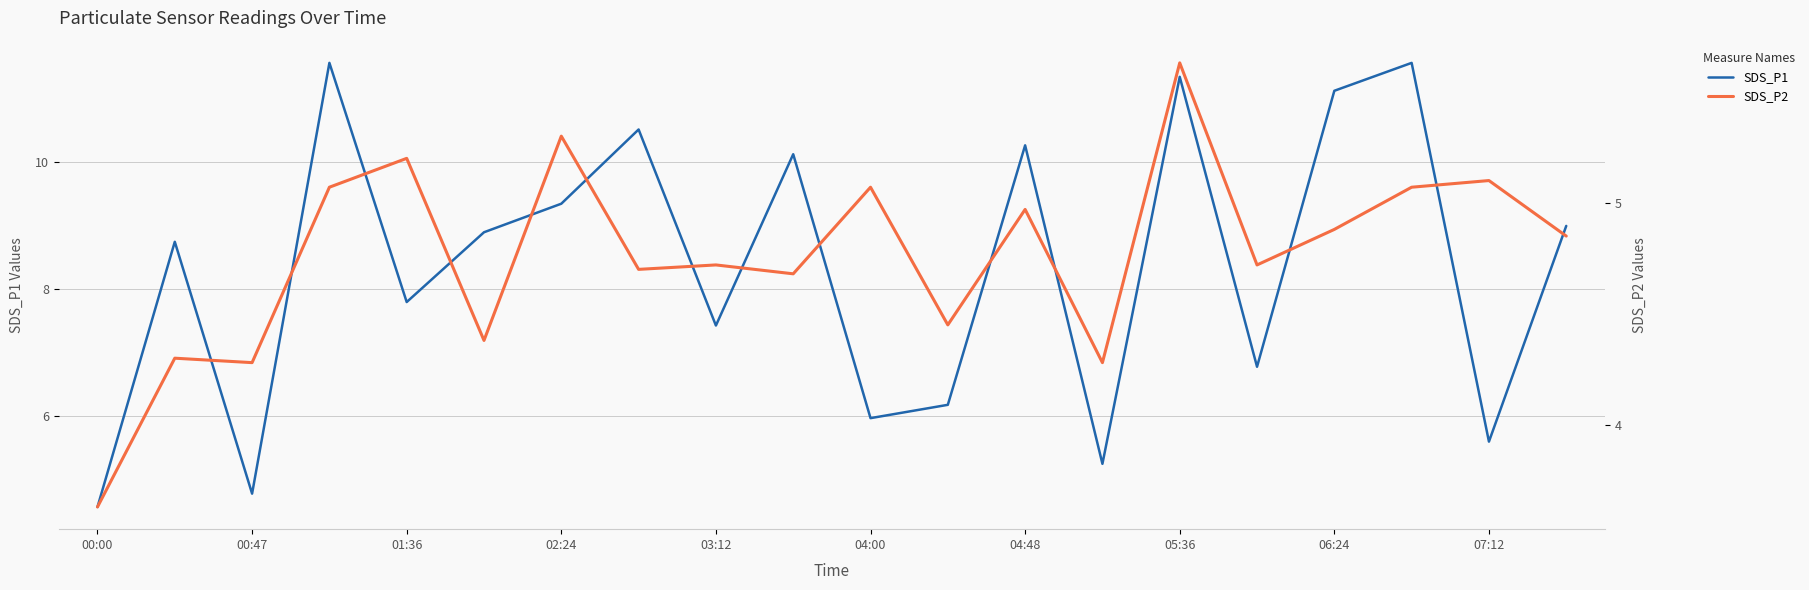

How many interior local valleys does the SDS_P1 series have?

7